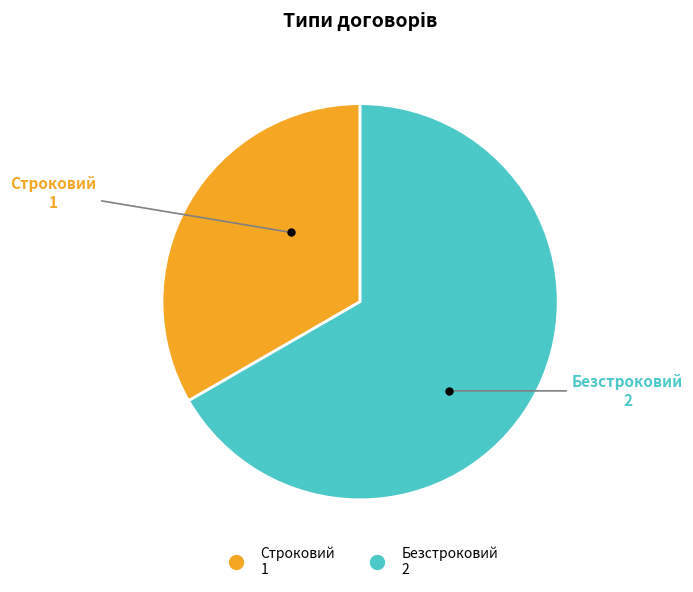

Which has a higher value, Безстроковий or Строковий?

Безстроковий